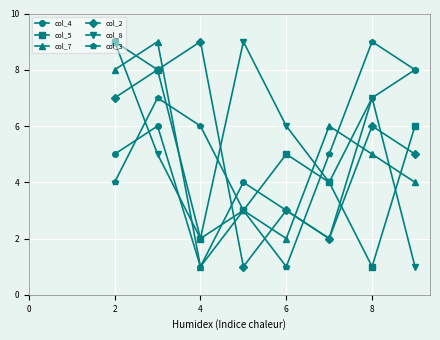

How many interior local peaks does the col_2 series have?

3